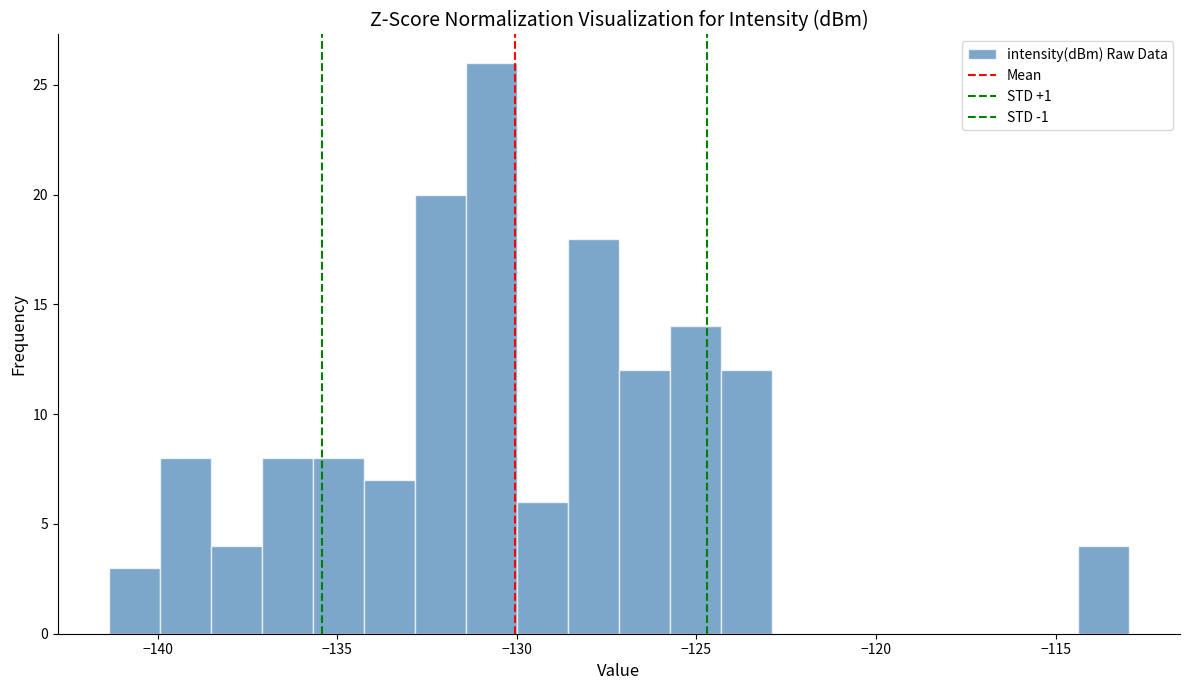

Around what value on the x-axis is the tallest bar? Give the approximate position of its centre, as read against the axis.

-130.5